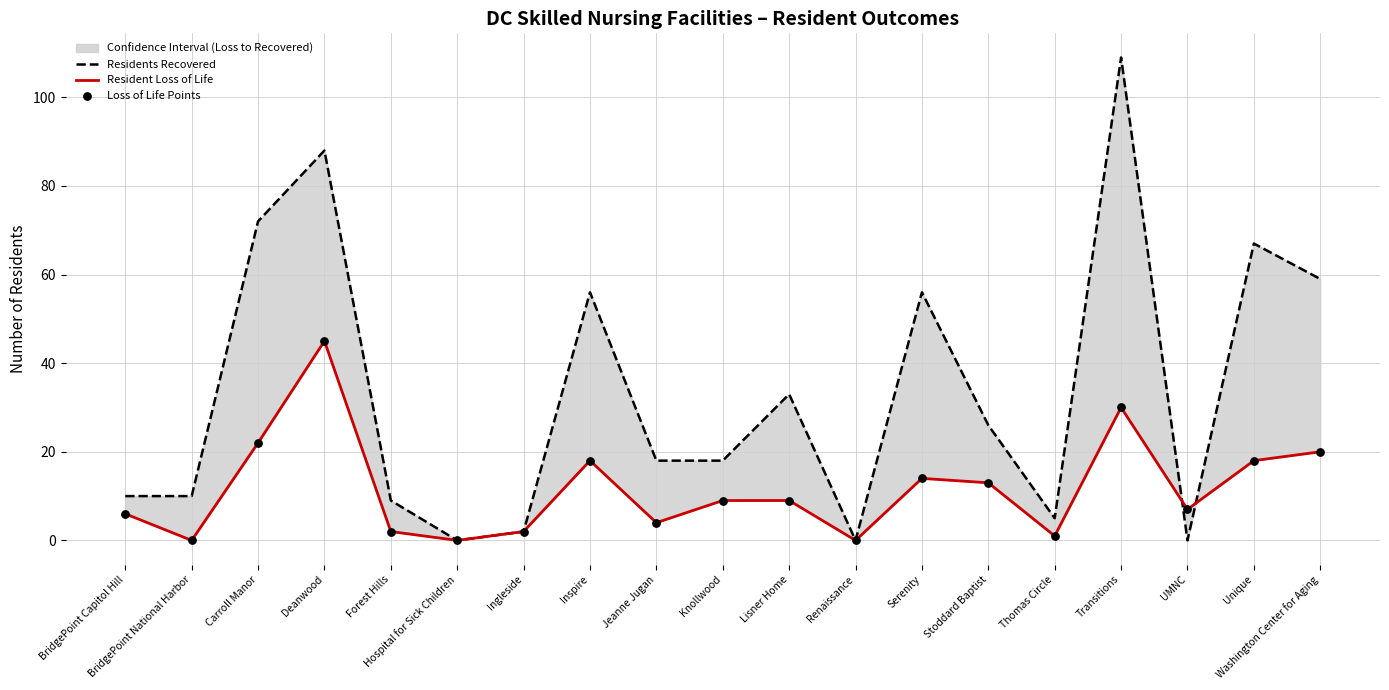

Which series has the largest Y range (max minus min)?

Residents Recovered